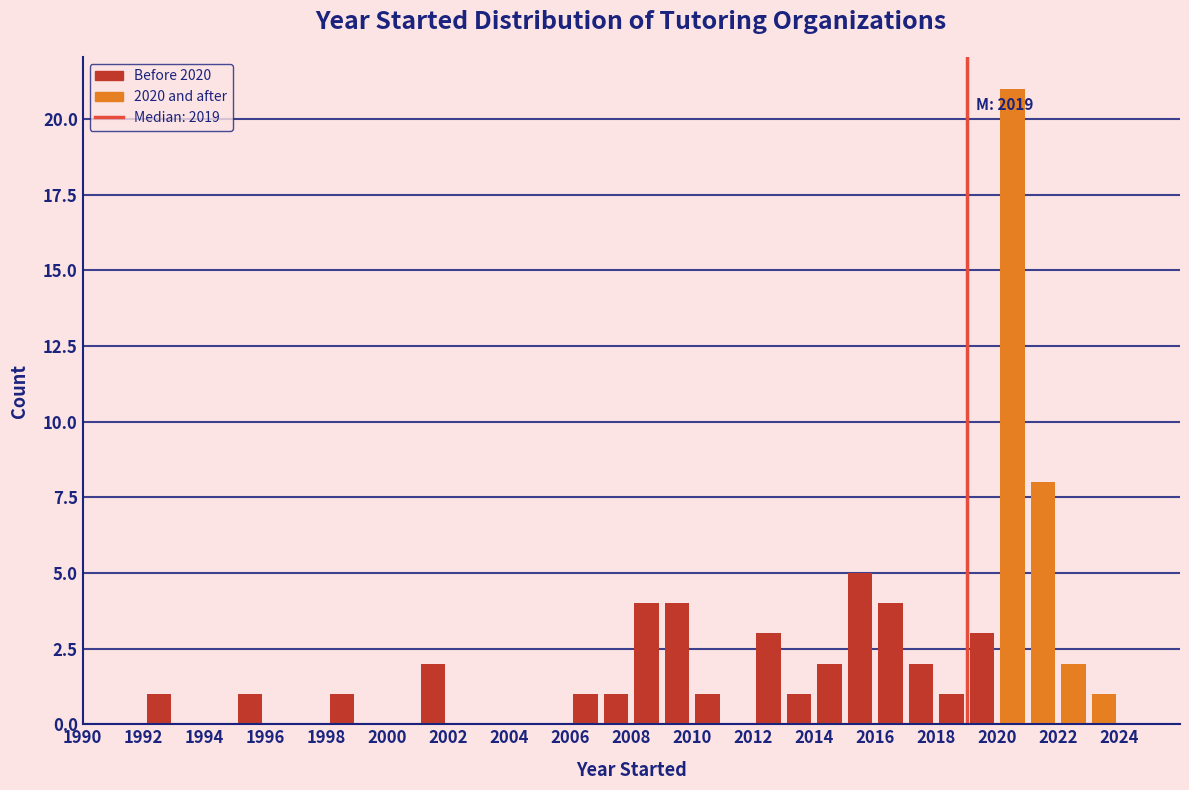

Which range on the x-axis has the tallest bar?

2020 to 2021